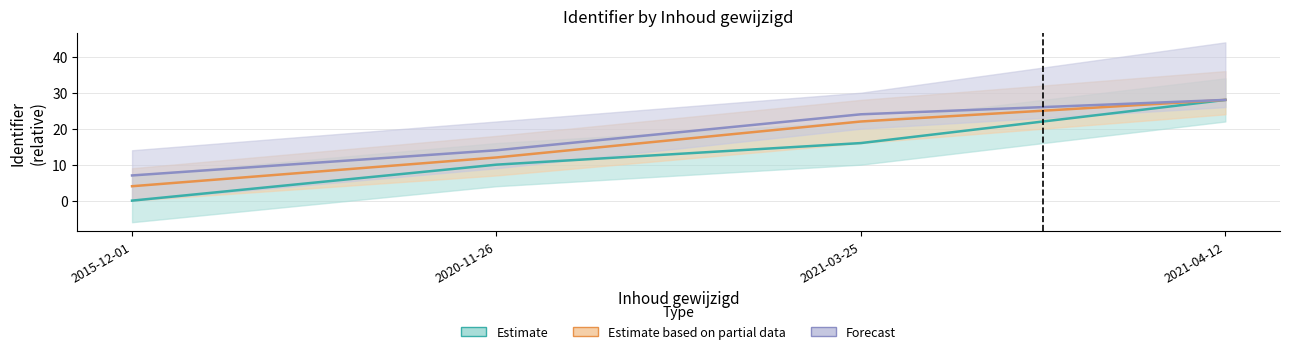

What position from the right is 2021-03-25?

2